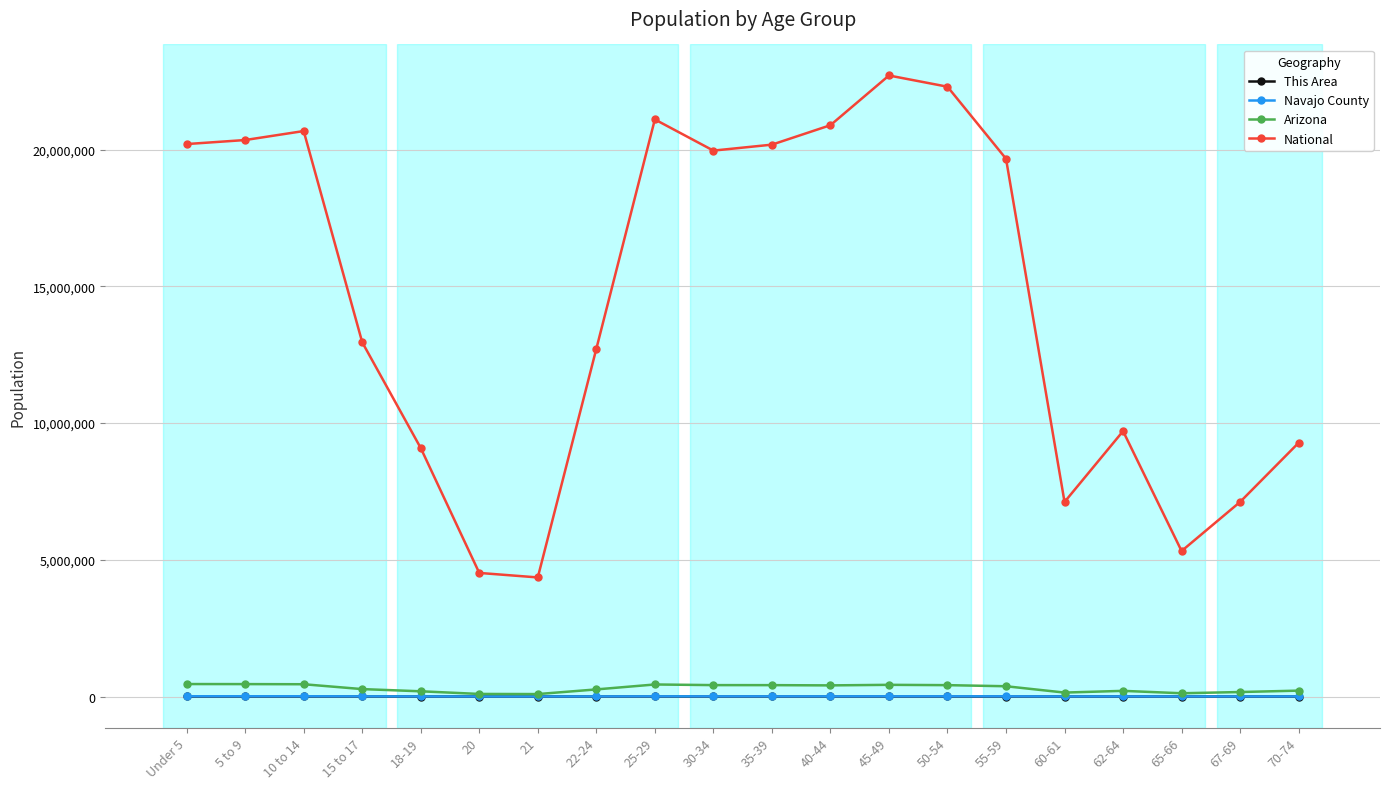

How many lines are shown in the chart?

4